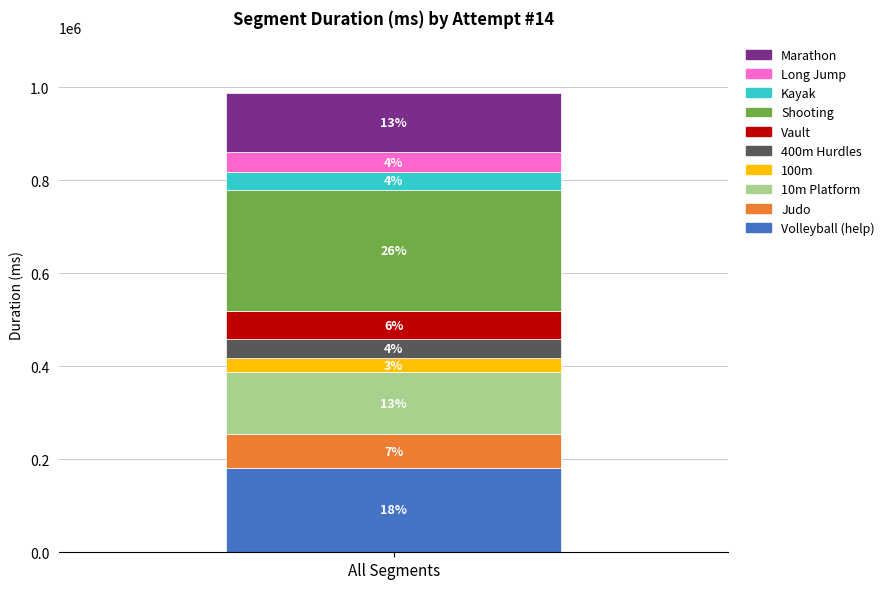

Does the chart contain stacked bars?

Yes